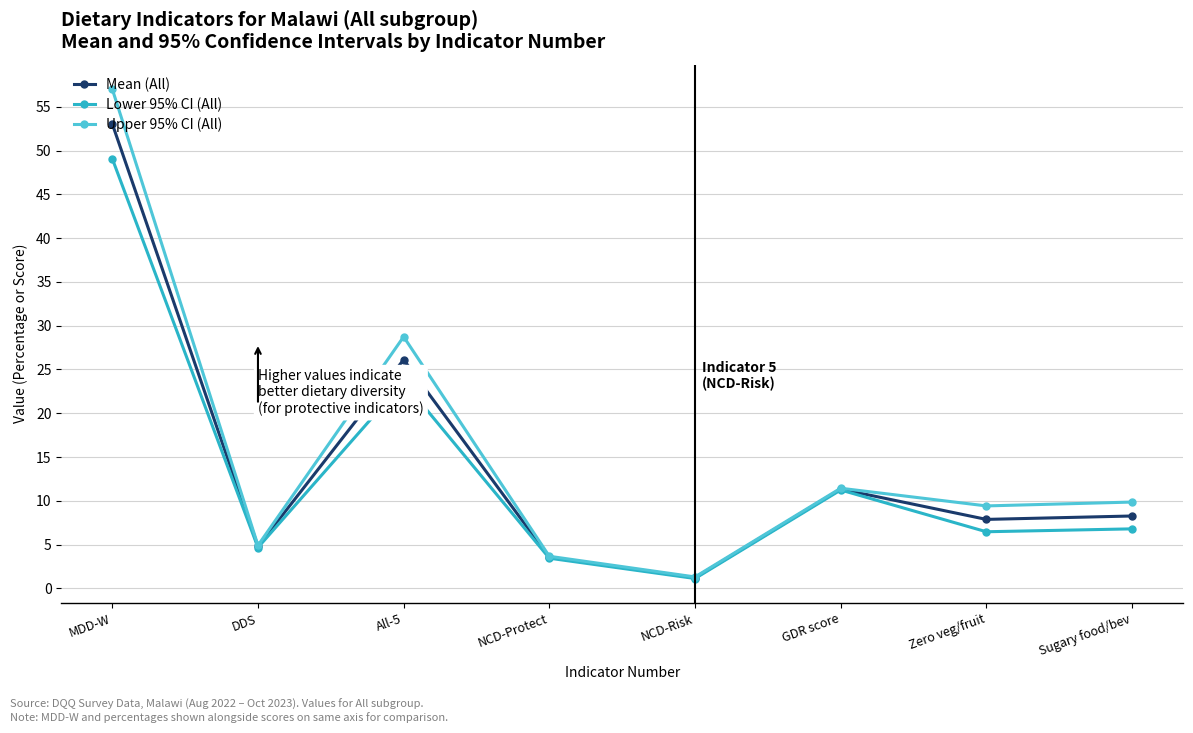

At how many categories does at least one series exceed 33?

1